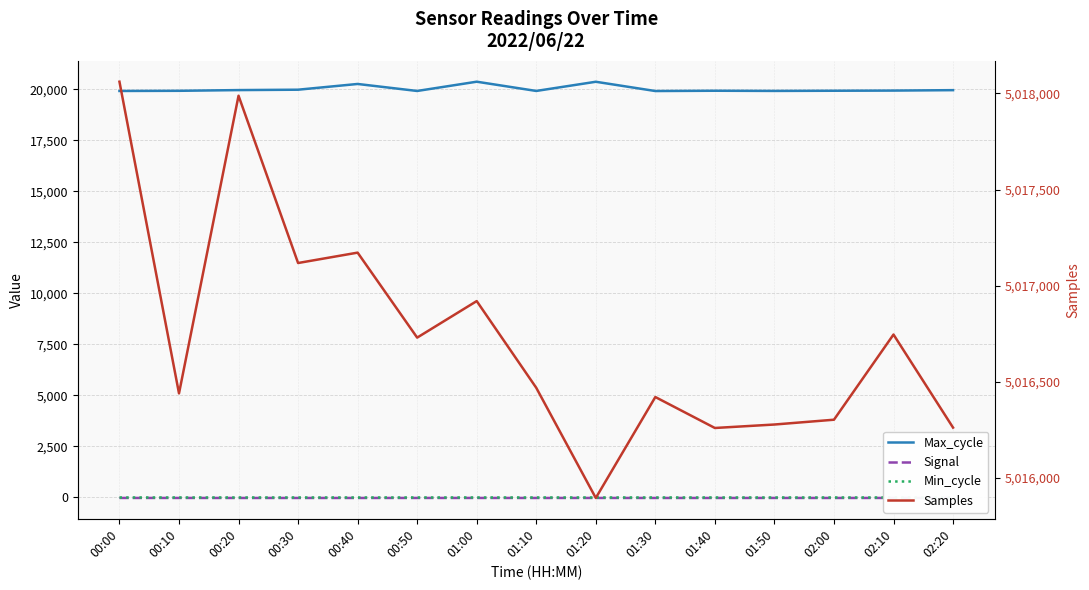

Which series changed the most between 01:50 and 02:20?

Max_cycle